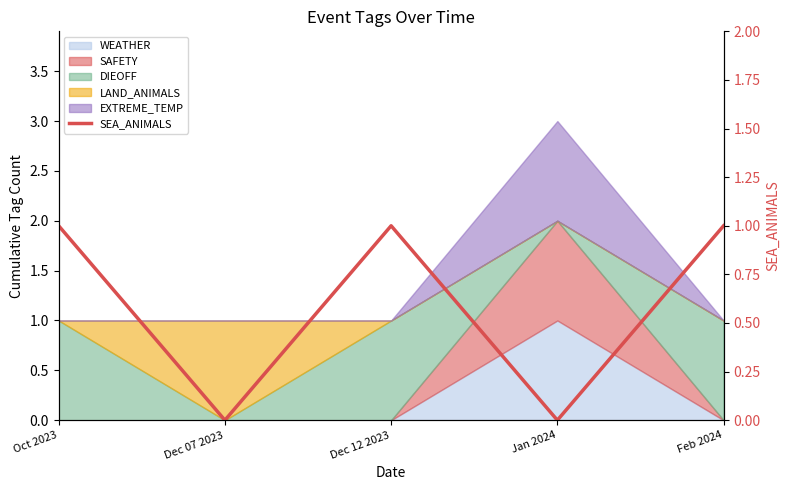

What is the change in value from Oct 2023 to Jan 2024?

-1